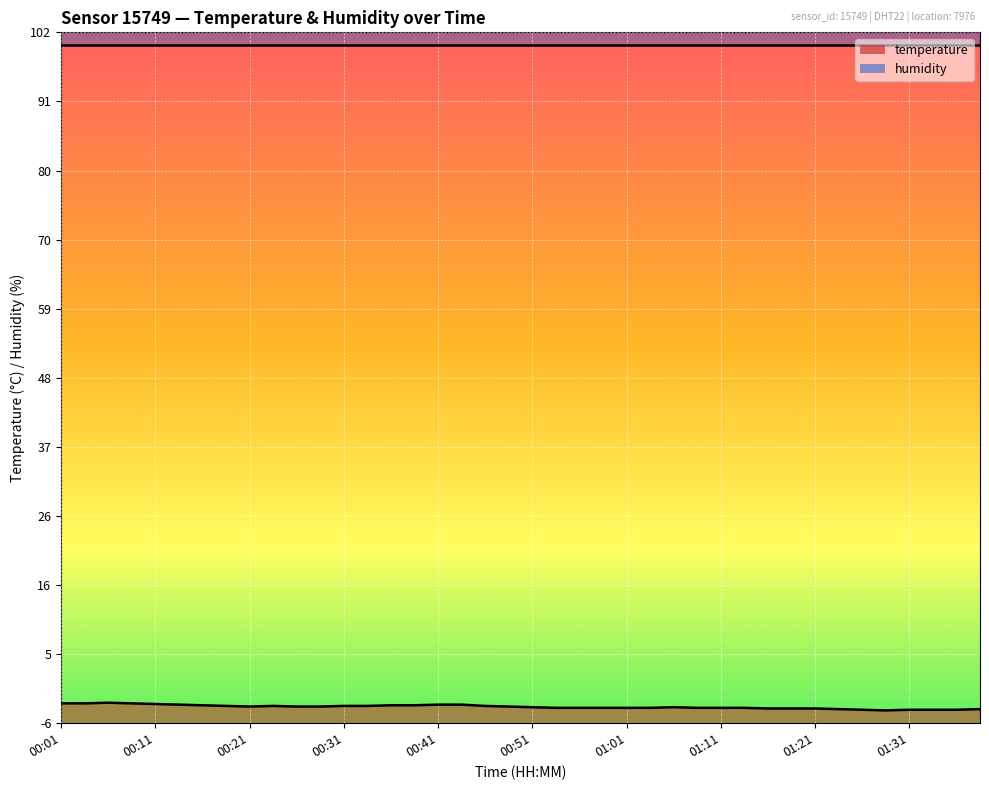

What position from the right is 00:29?

29